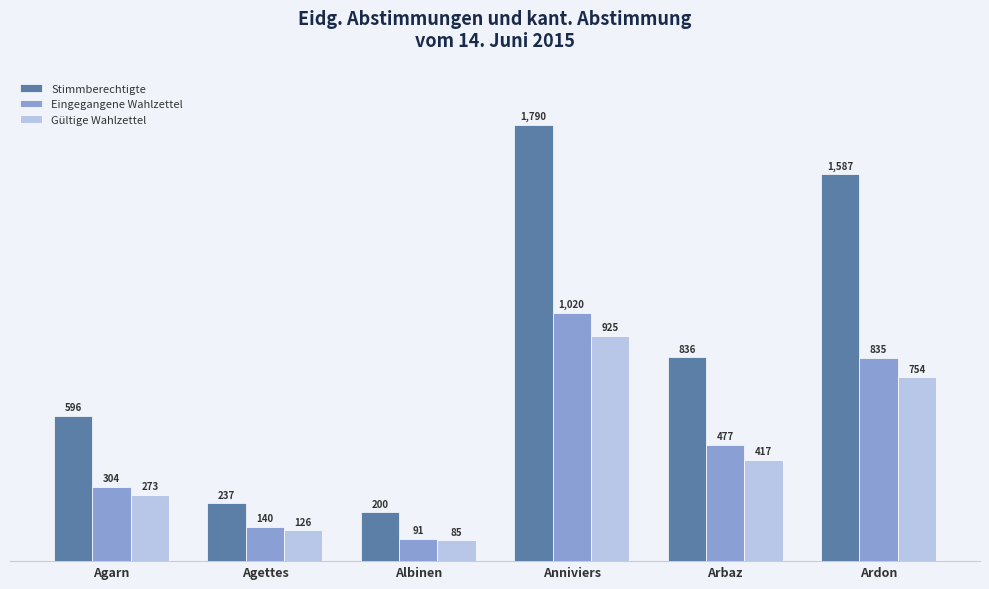

Which series has the largest total across all categories?

Stimmberechtigte